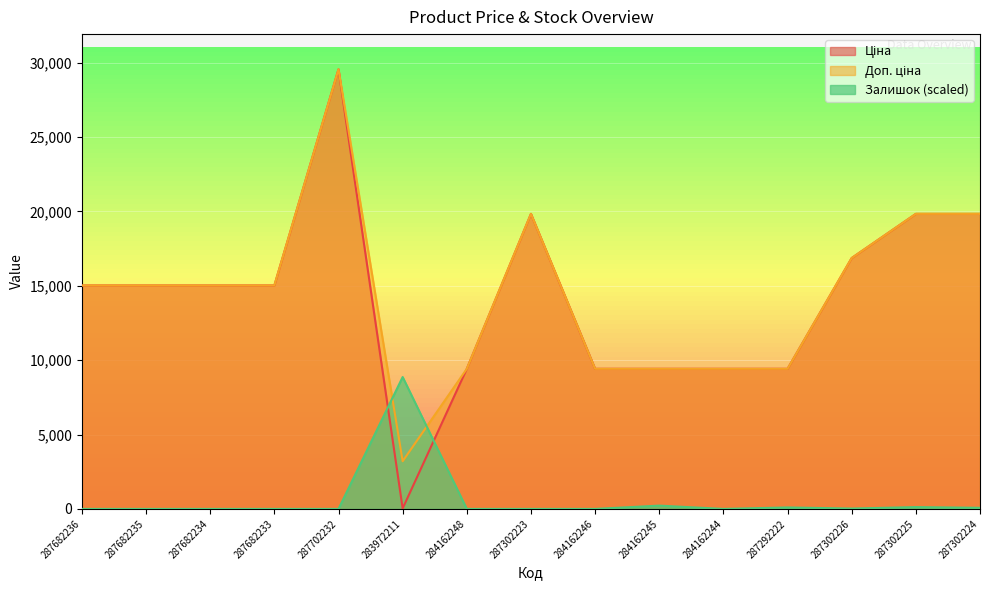

What is the difference between the highest and lowest values at 287302223?

19831.1